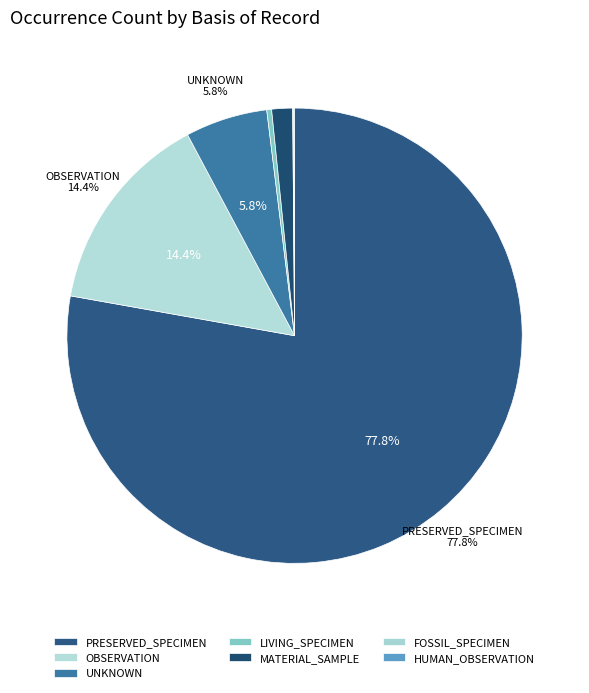

Which category has the biggest portion of the pie?

PRESERVED_SPECIMEN